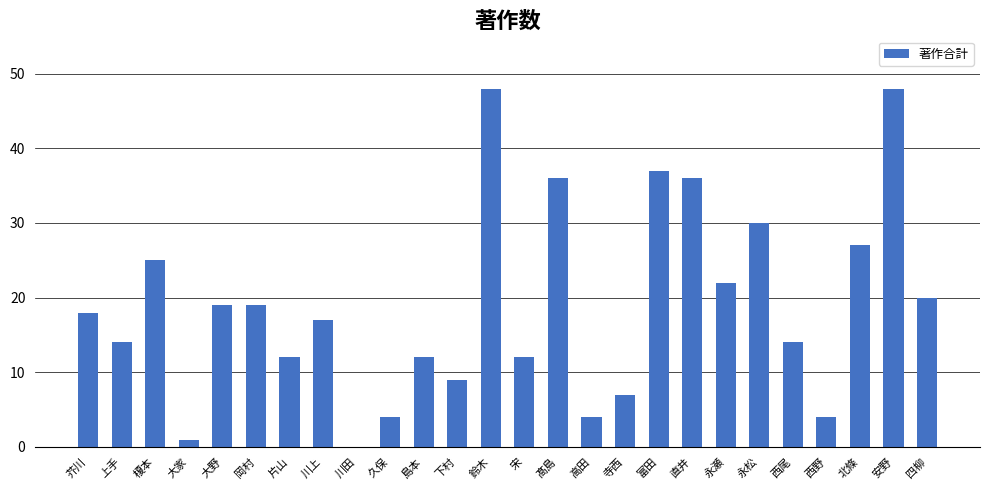

What is the maximum value shown in the chart?

48